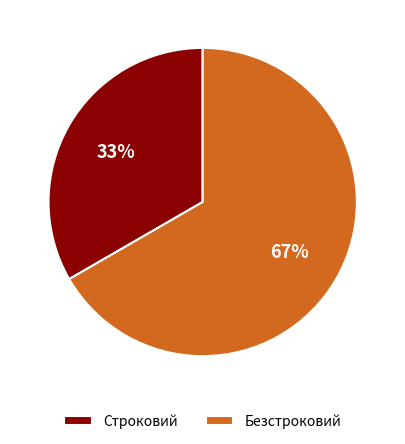

Does Строковий account for over 50% of the chart?

No